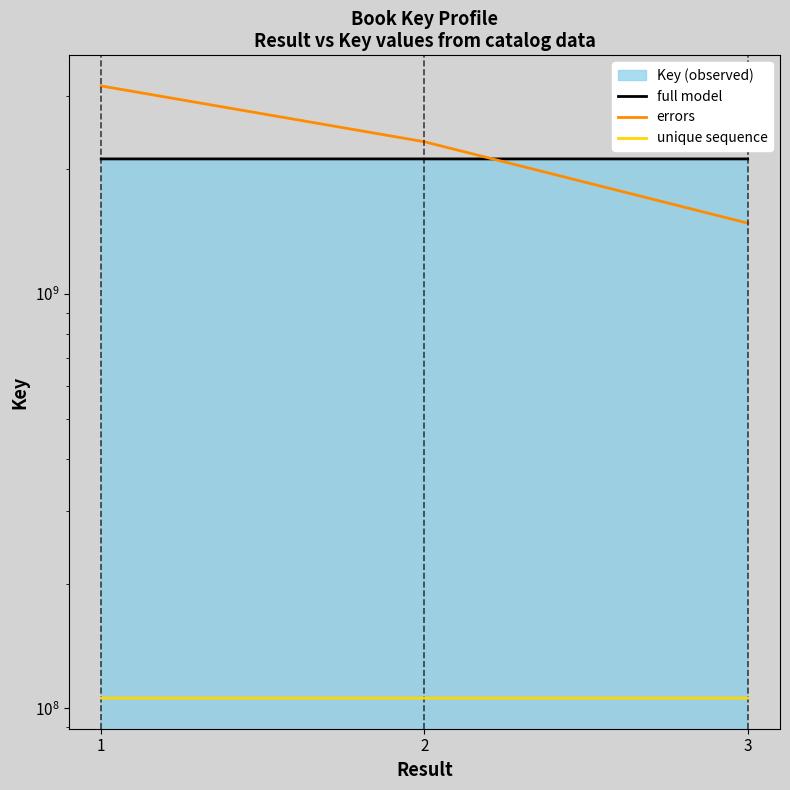

Reading left to right, transcribe all the data shown in this chart.

full model: 1=2117896671.0	2=2117894303.0	3=2117901577.0
errors: 1=3176852365.5	2=2329691734.7	3=1482531103.9
unique sequence: 1=105894833.6	2=105894715.2	3=105895078.9